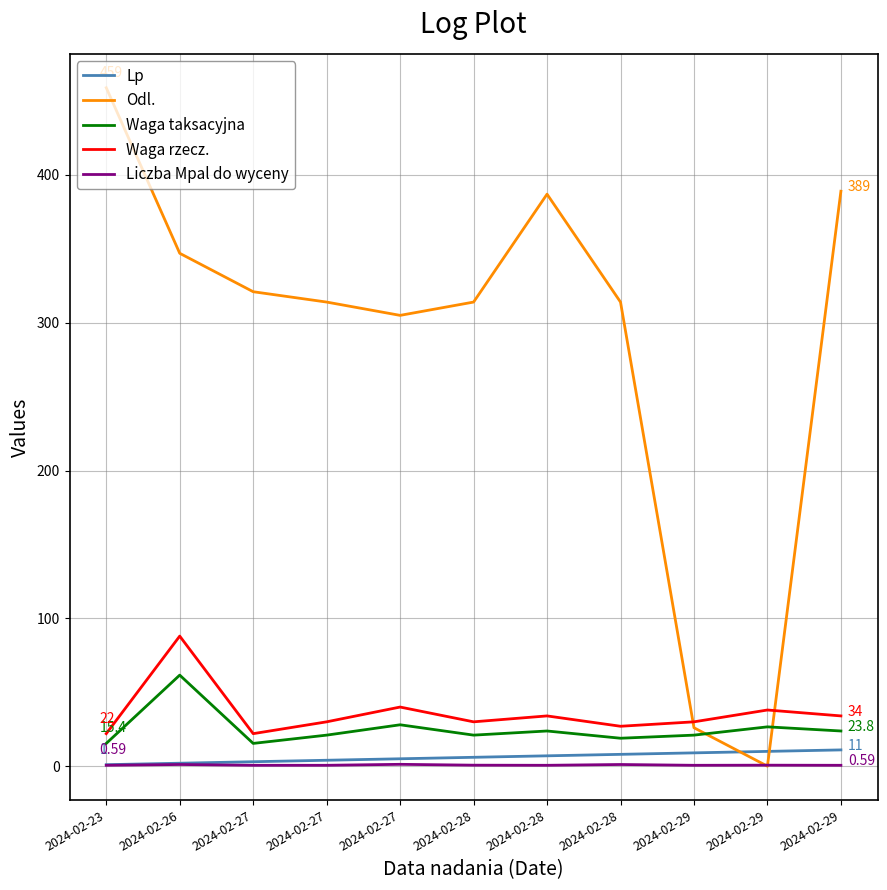

Count the Lp values in the range 3 to 9.

7